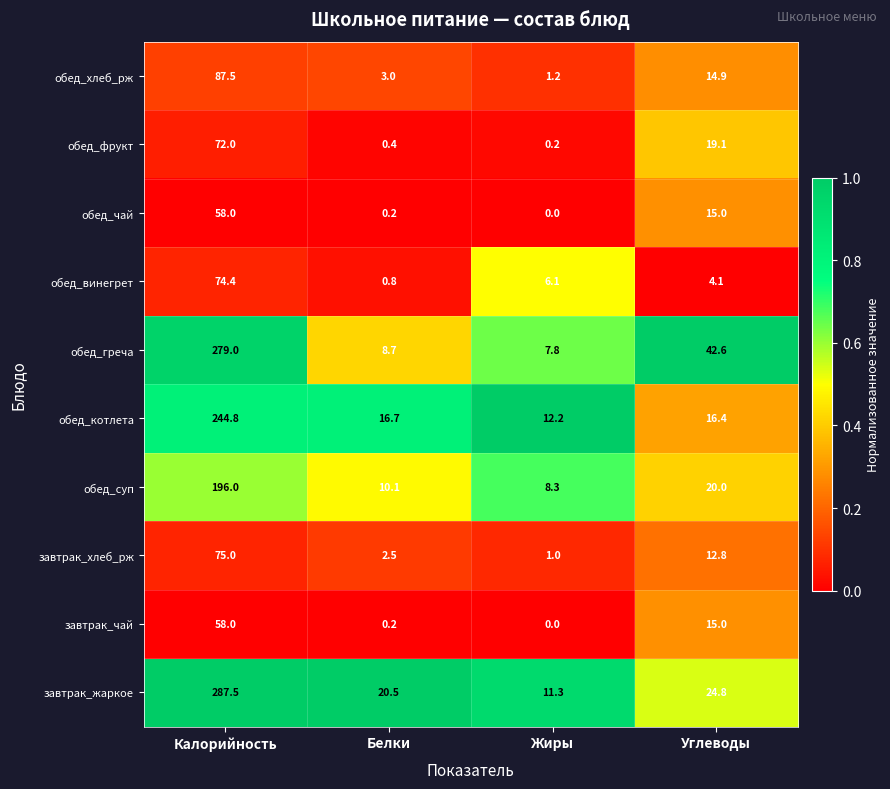

List the labels in order of обед_котлета value, smallest first.

Жиры, Углеводы, Белки, Калорийность